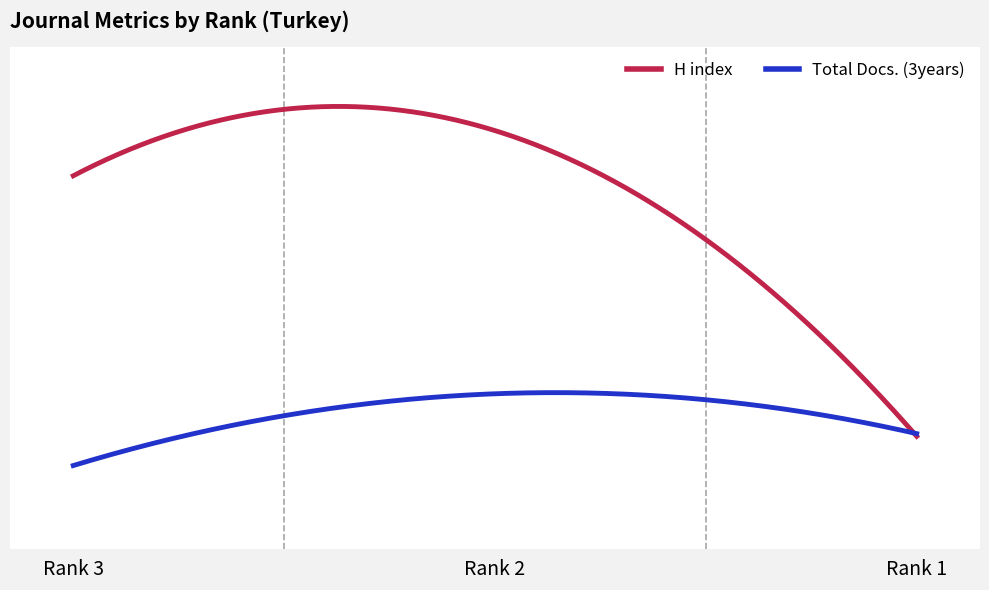

Which series has the largest total across all categories?

H index